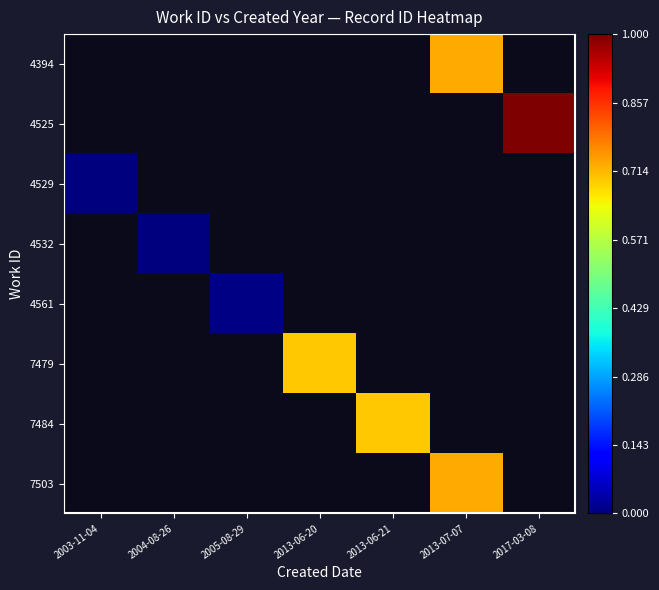

How many 4529 values are between 0 and 1?

7